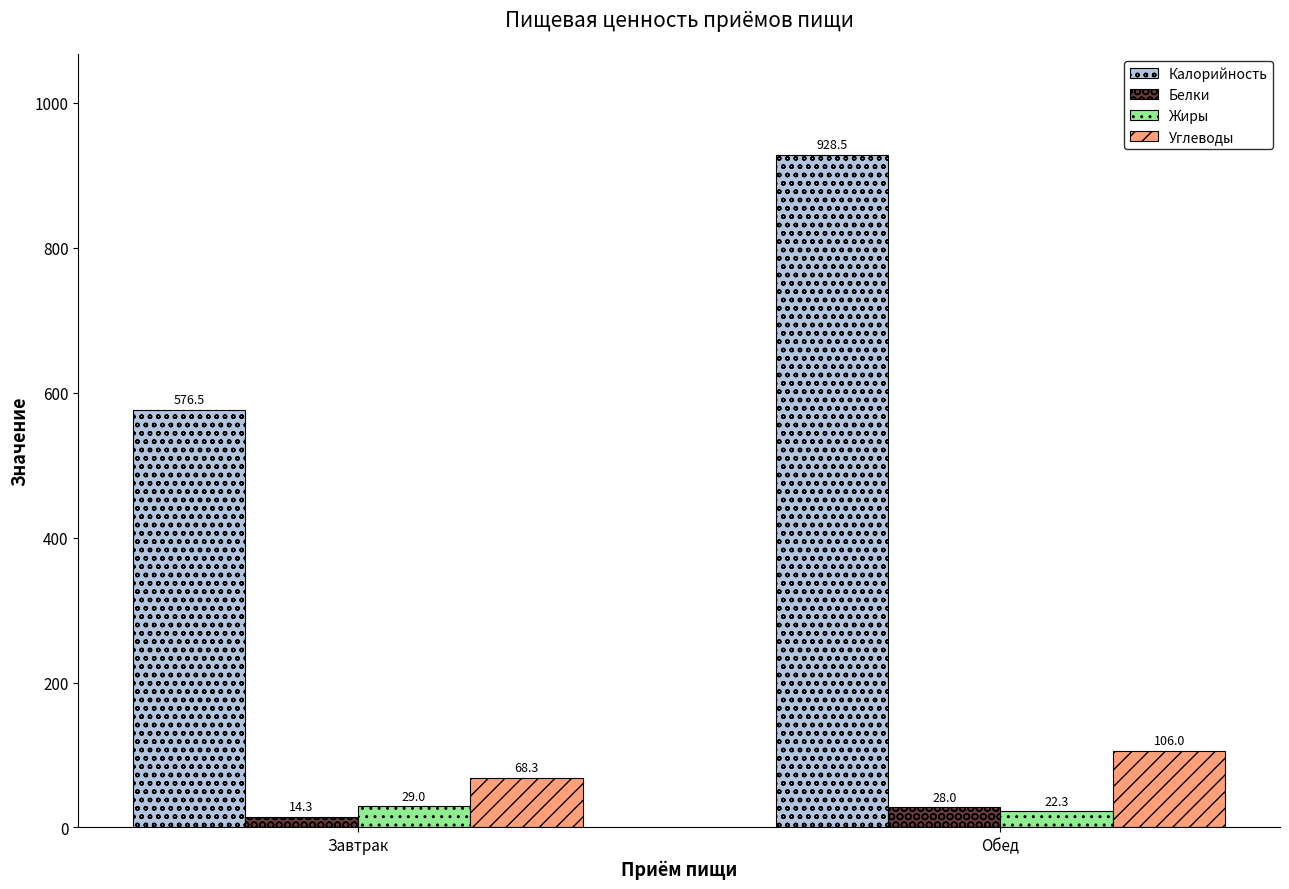

How many series are shown in this chart?

4